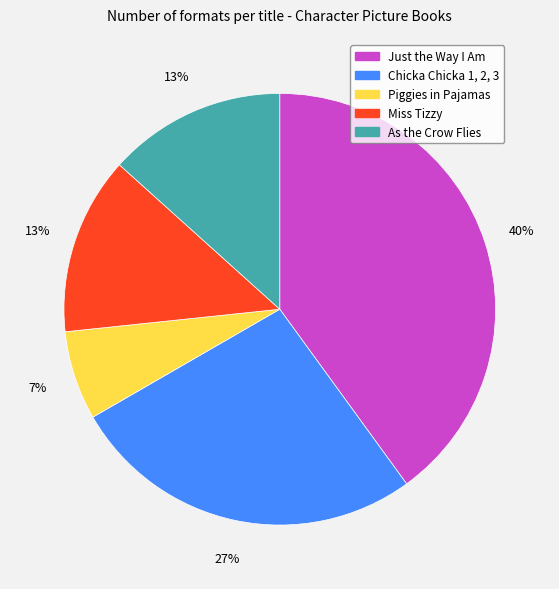

Is the sum of As the Crow Flies and Piggies in Pajamas greater than half?

No